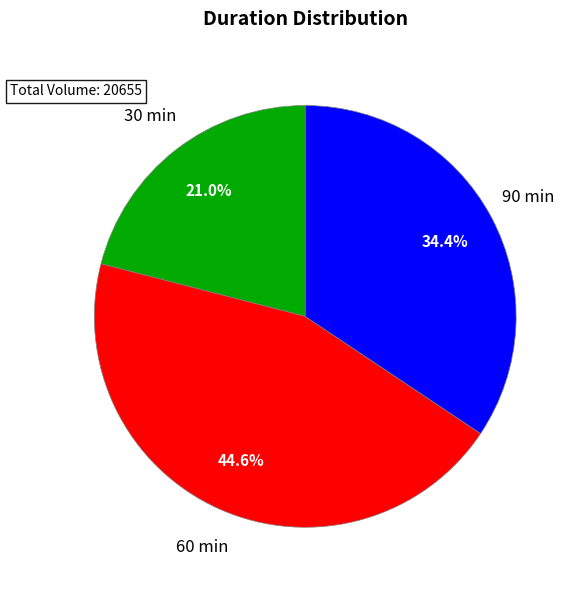

Is there any slice that represents more than half of the pie?

No